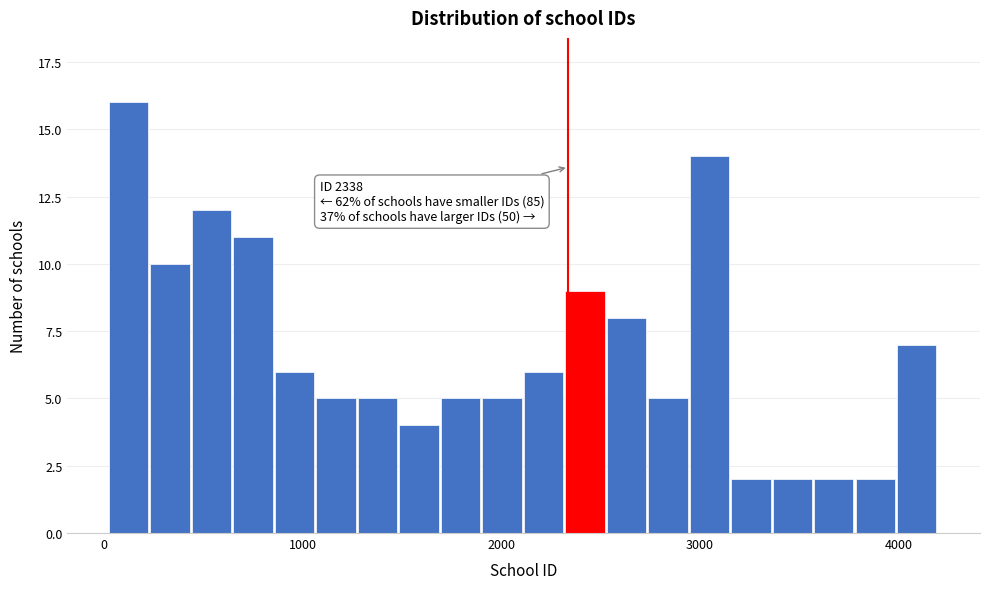

Read against the x-axis, roughly where is the centre of the tallest bar?

100